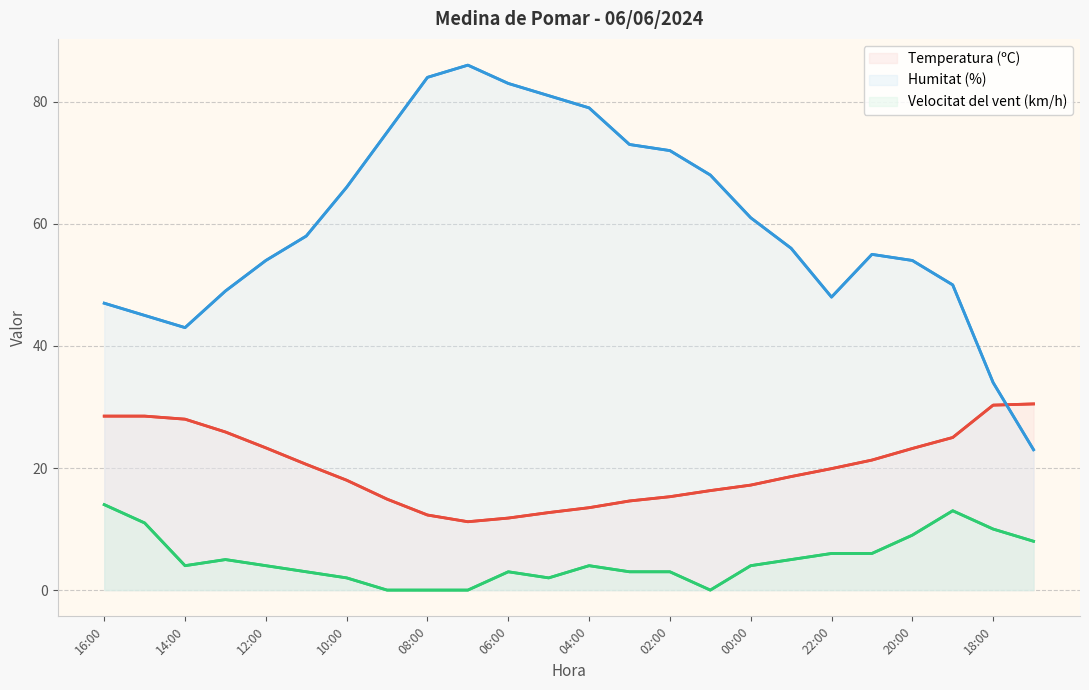

How many distinct data groups are displayed?

3